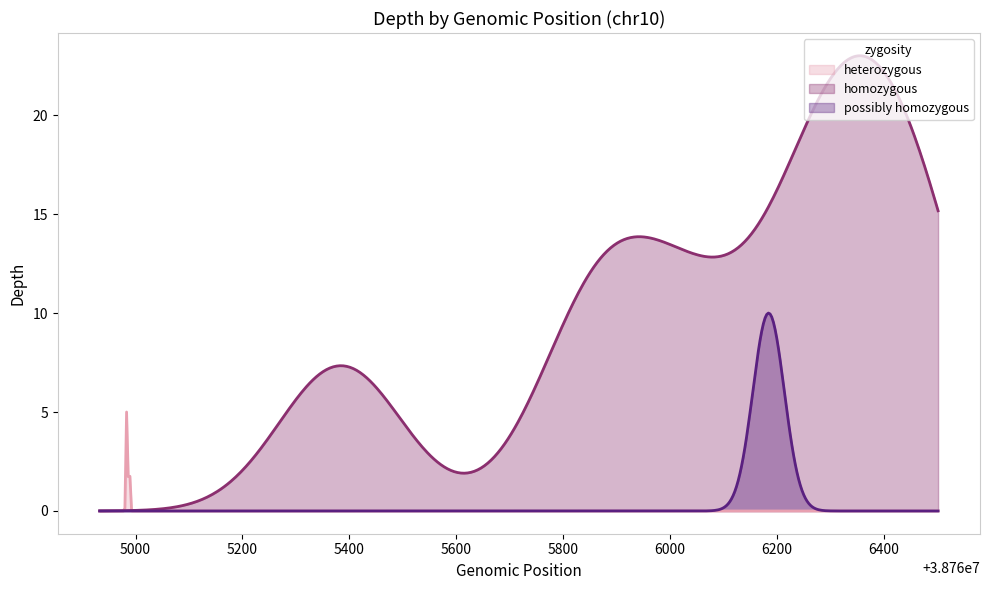

Which series has the widest spread of values?

homozygous